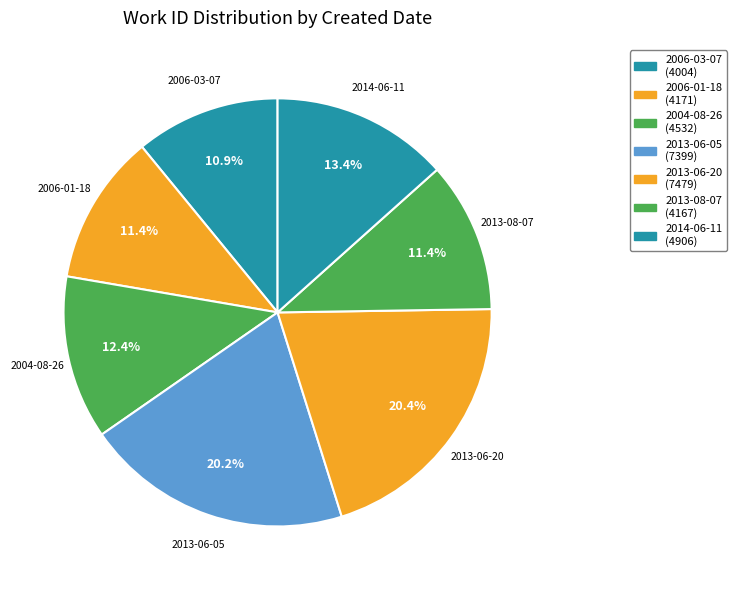

What is the ratio of the value at 2013-06-05 to the value at 2014-06-11?

1.5